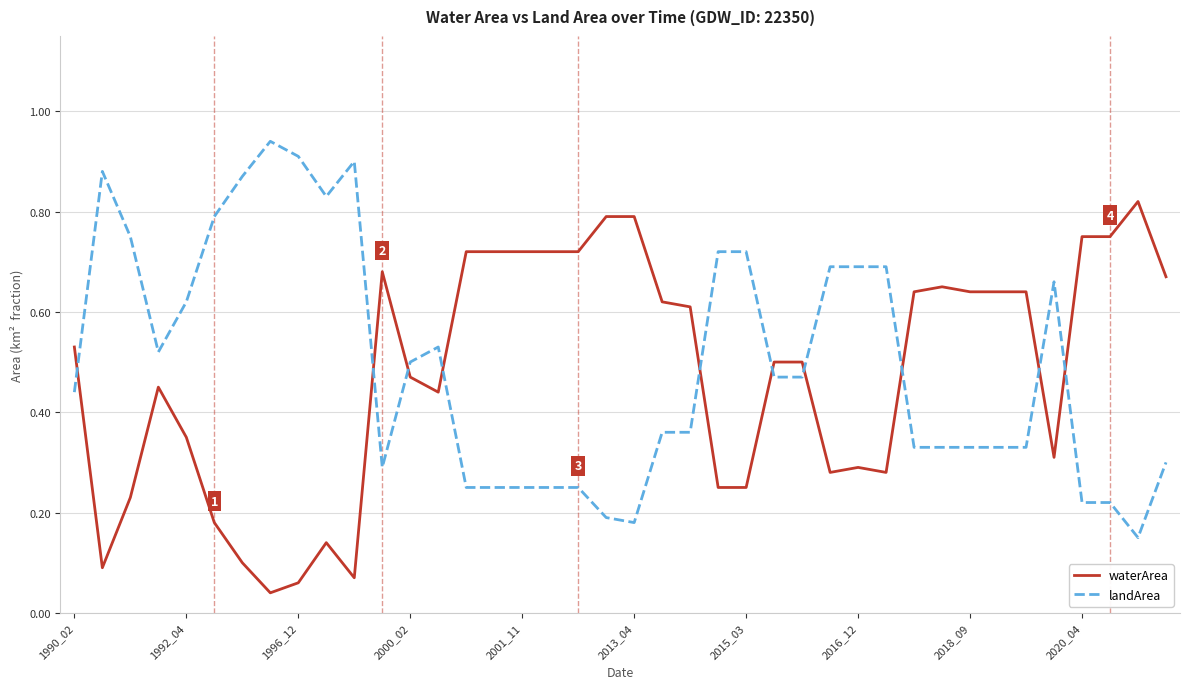

How many times do landArea and waterArea cross each other?

10